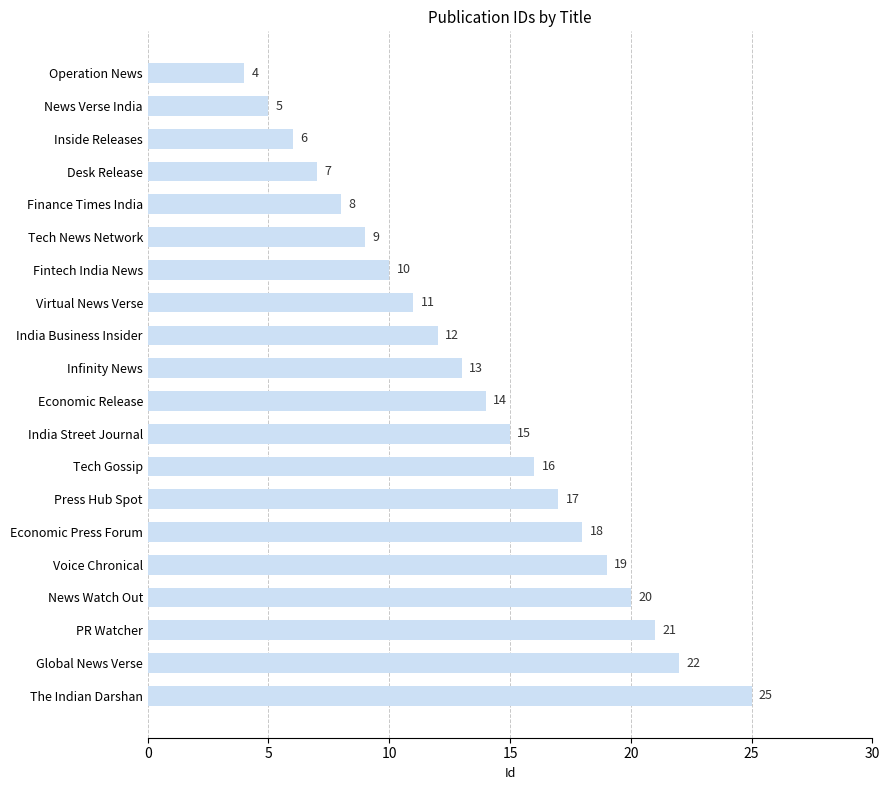

What is the difference between the maximum and minimum values?

21